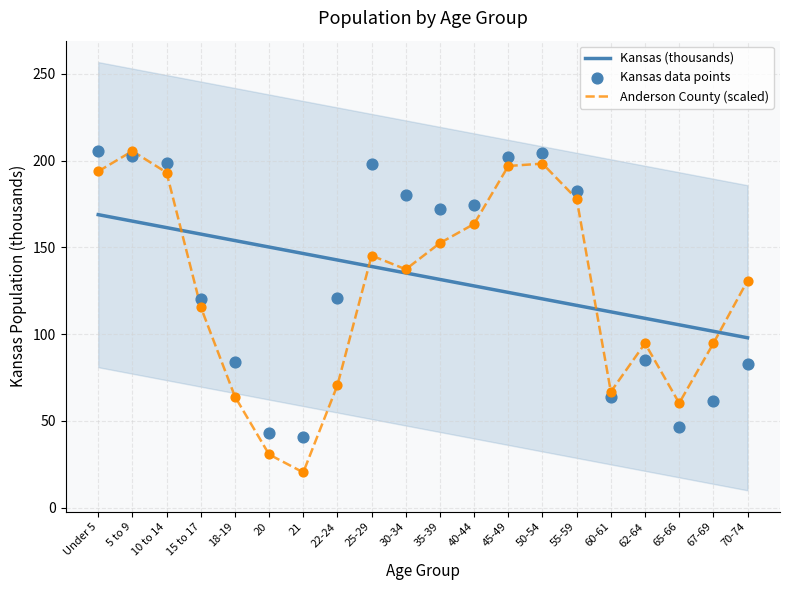

Which series has the widest spread of Y values?

Anderson County